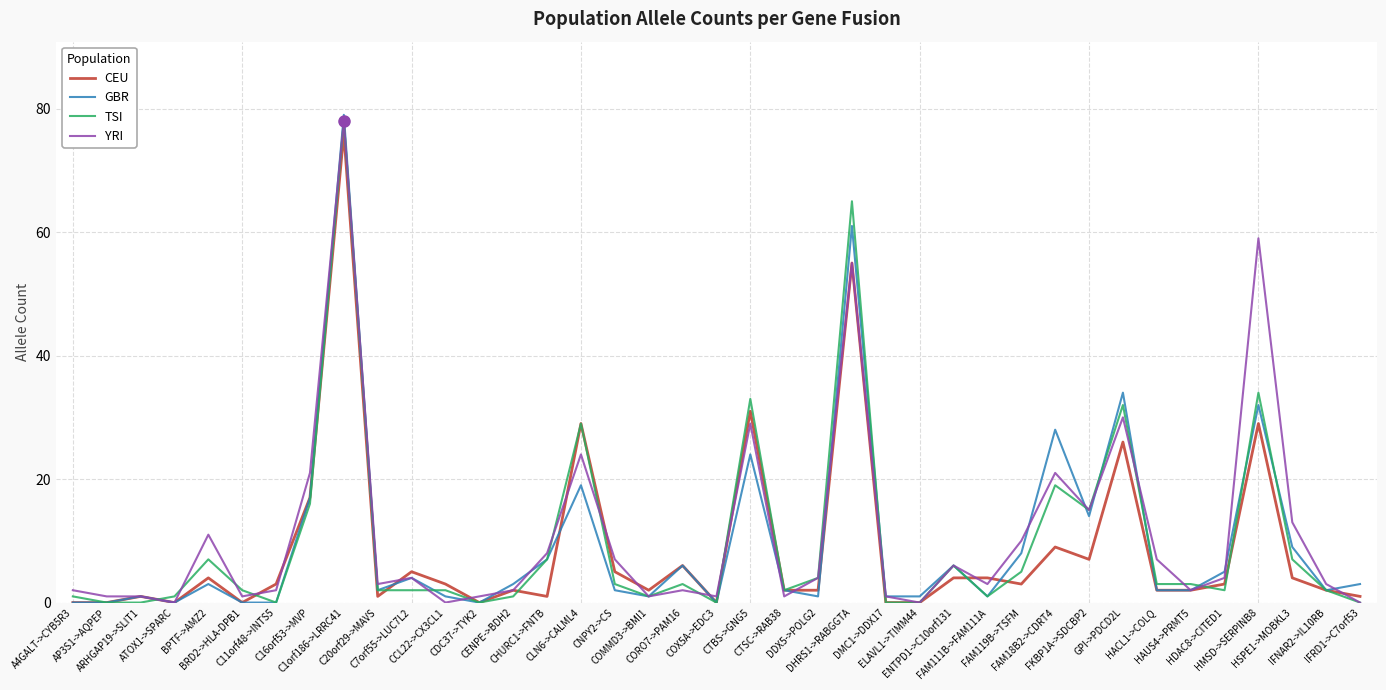

What is the difference between the maximum and minimum values in the GBR series?

79